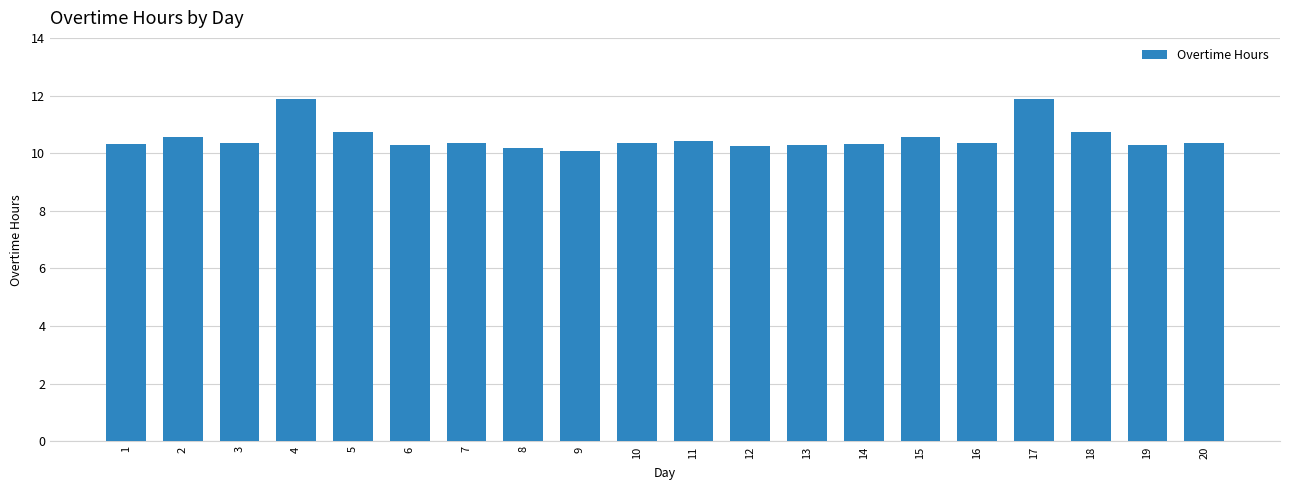

The value at 20 is 10.4. True or false?

True